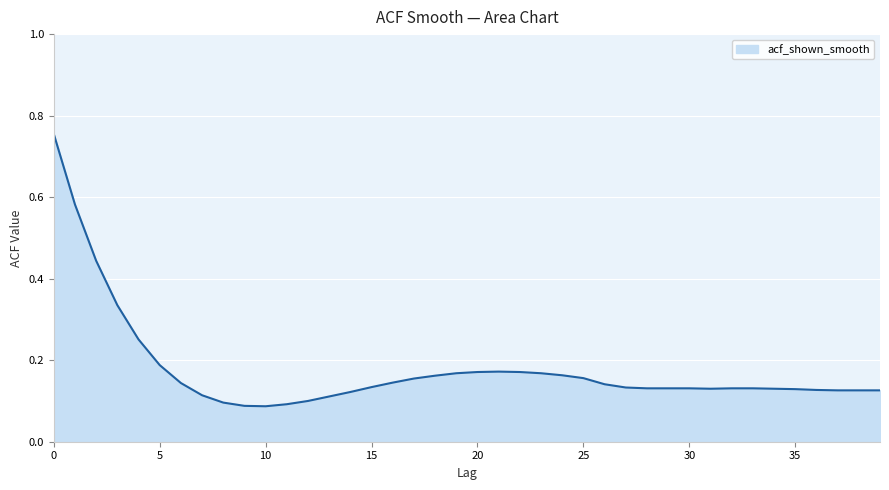

How many values are between 0 and 1?

40